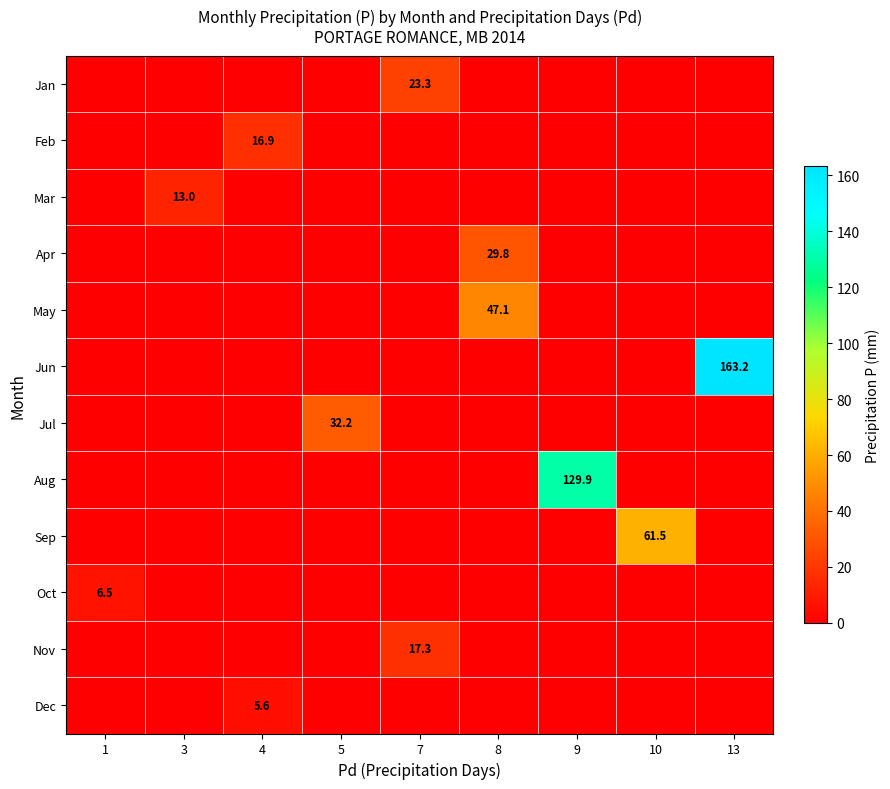

Is it true that Sep equals 61.5 at 10?

True